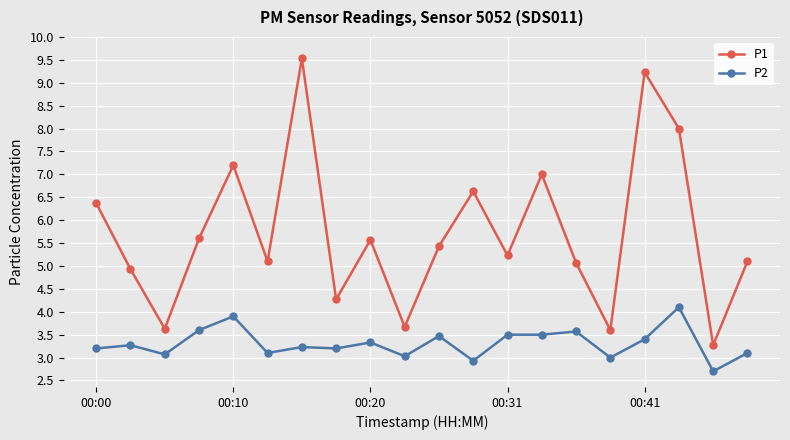

What is the maximum value for P1?

9.5